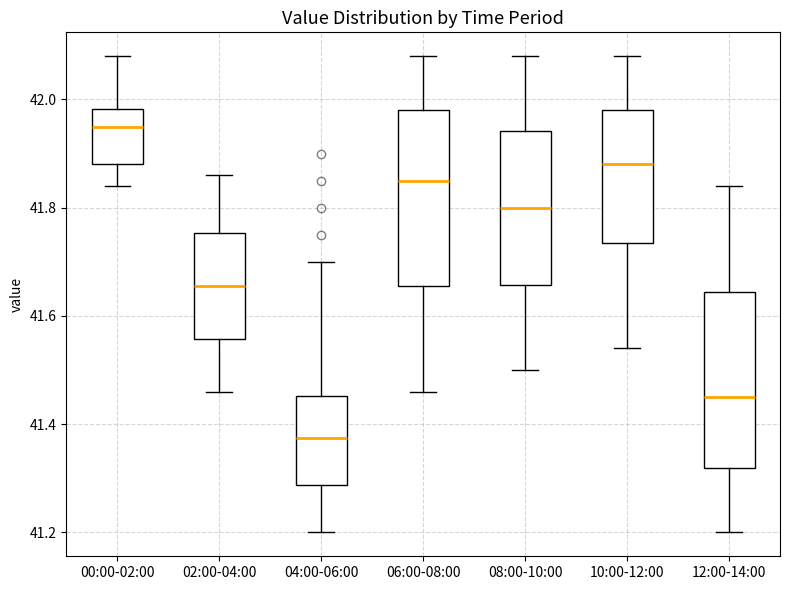

Which box's median line is the highest?

00:00-02:00